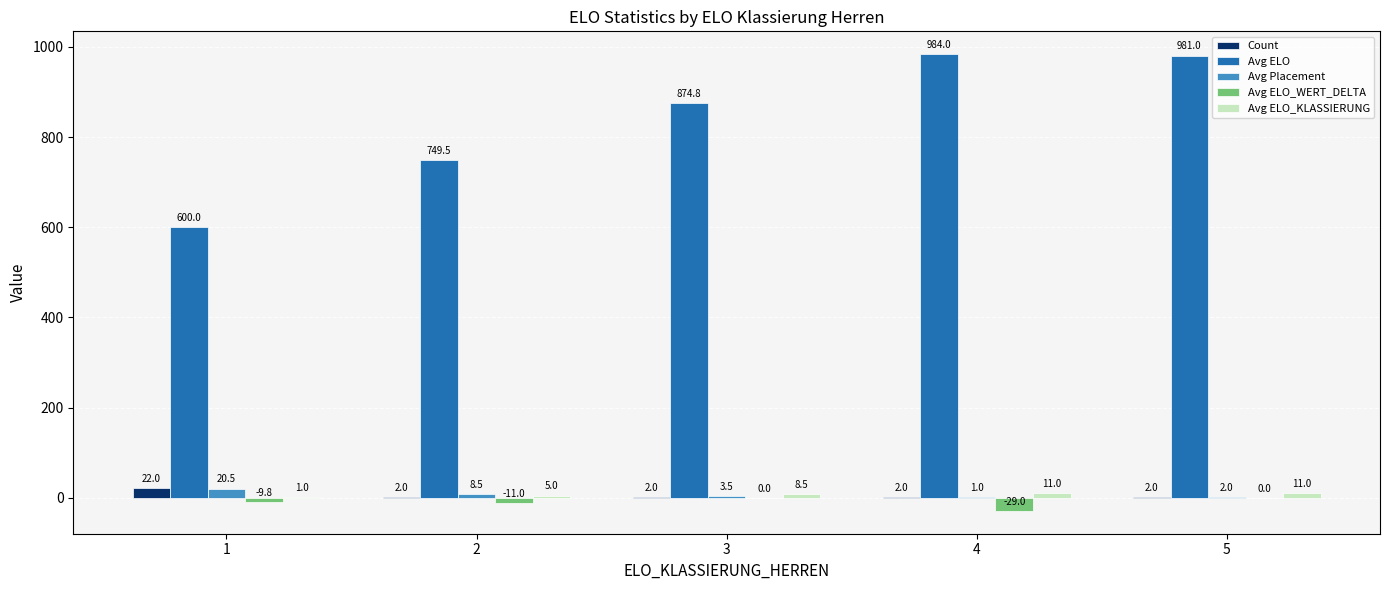

How many data points in Avg Placement are above 3?

3